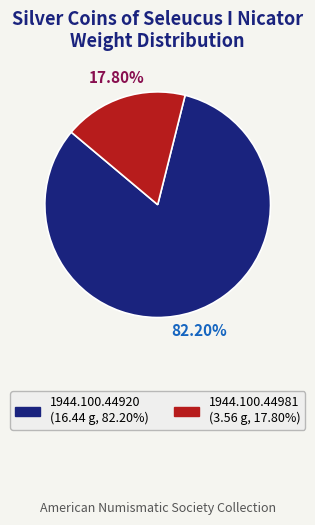

How much of the chart is everything except 1944.100.44981?

82.2%